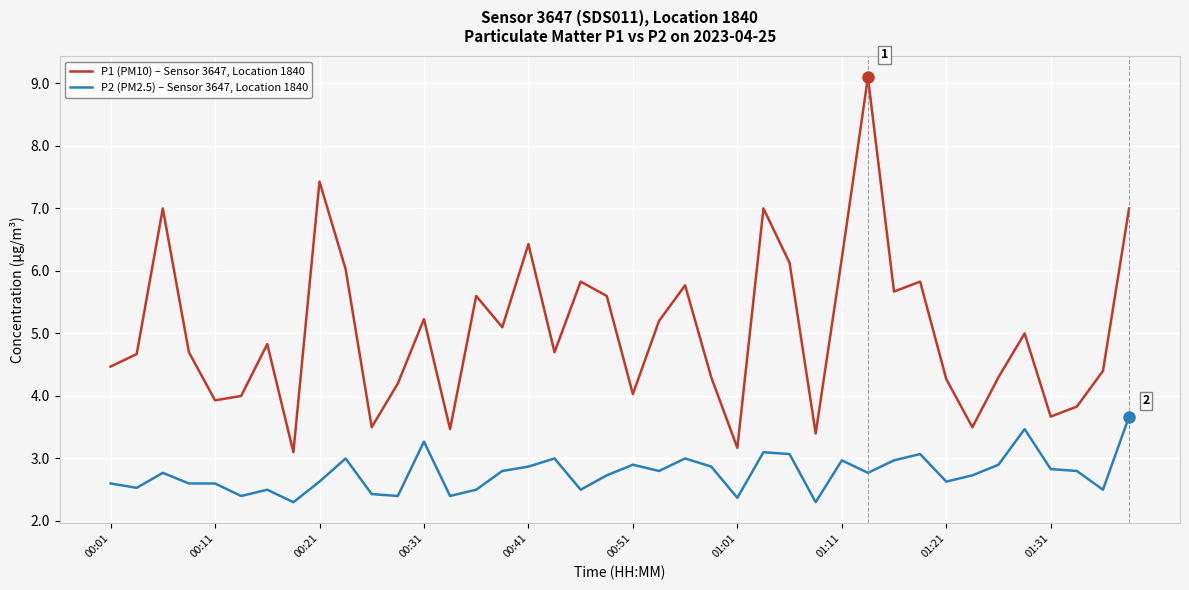

What is the maximum value shown in the chart?

9.1